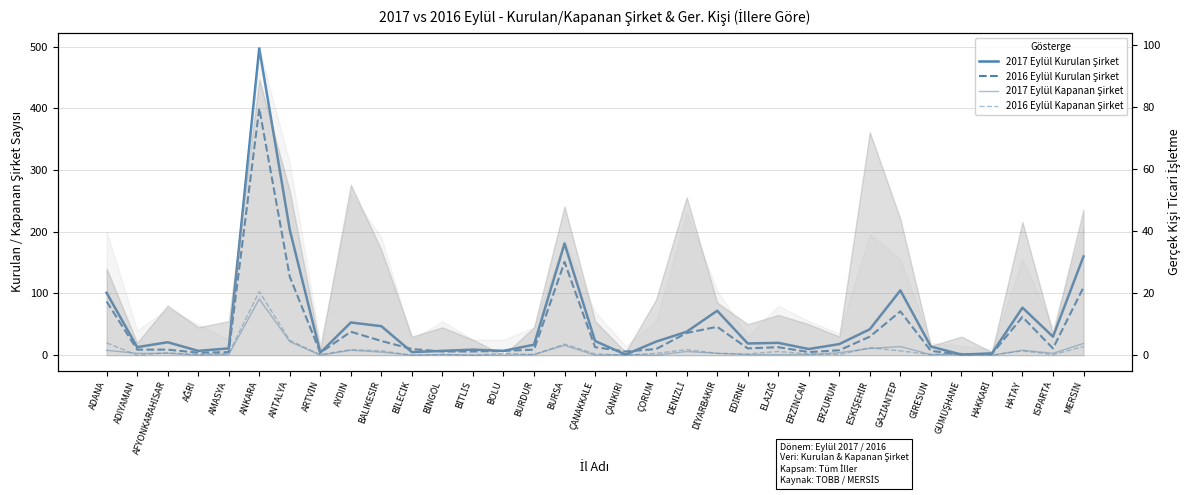

Which category has the highest value across all series?

ANKARA